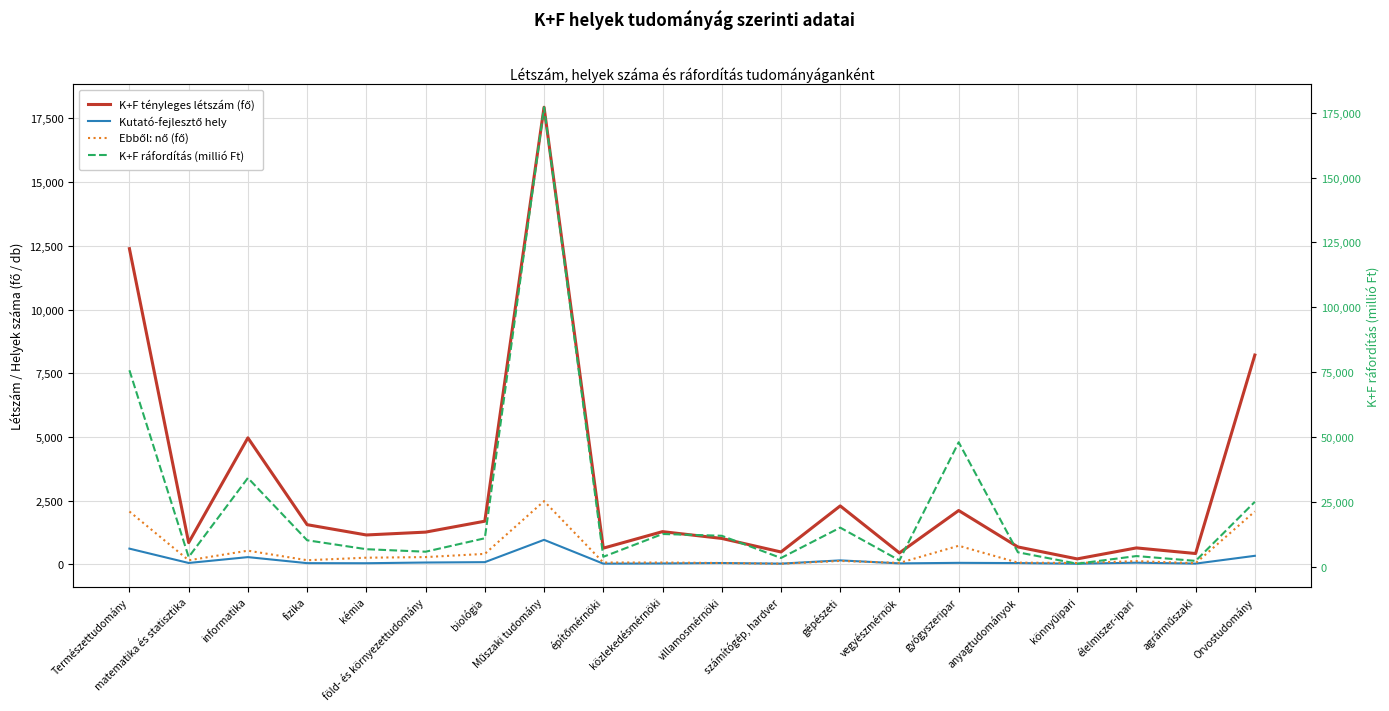

At which category is the sum across all series the highest?

Műszaki tudomány